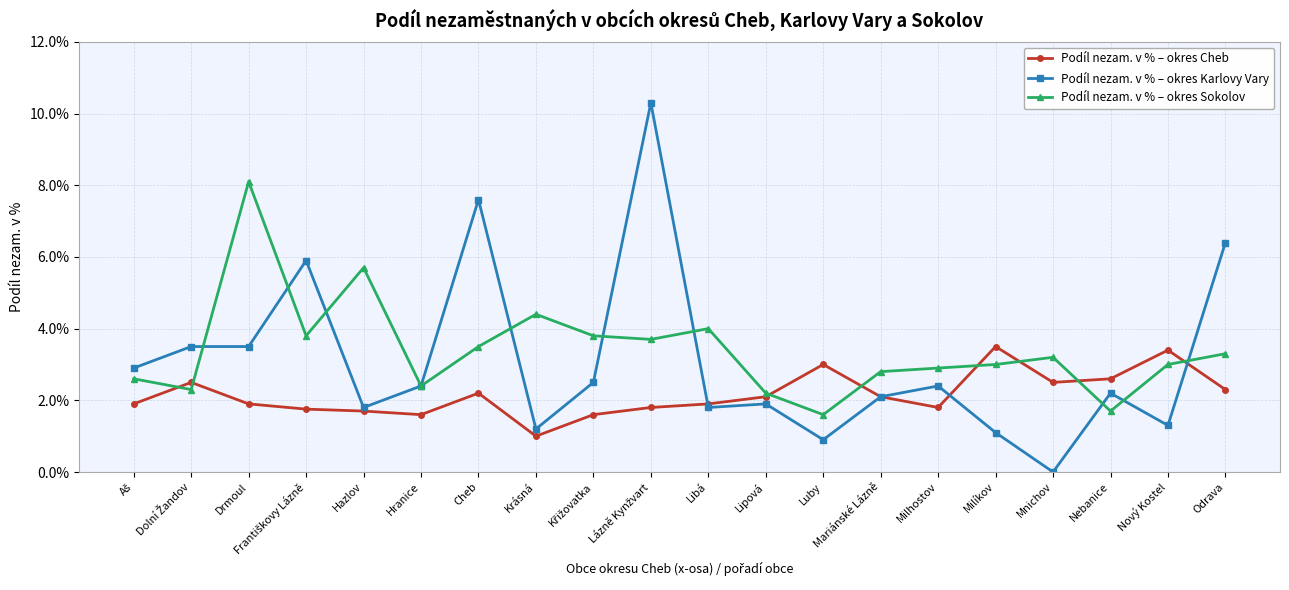

Reading left to right, extract all data points from this chart.

Podíl nezam. v % – okres Cheb: 1.9	2.5	1.9	1.8	1.7	1.6	2.2	1.0	1.6	1.8	1.9	2.1	3.0	2.1	1.8	3.5	2.5	2.6	3.4	2.3
Podíl nezam. v % – okres Karlovy Vary: 2.9	3.5	3.5	5.9	1.8	2.4	7.6	1.2	2.5	10.3	1.8	1.9	0.9	2.1	2.4	1.1	0.0	2.2	1.3	6.4
Podíl nezam. v % – okres Sokolov: 2.6	2.3	8.1	3.8	5.7	2.4	3.5	4.4	3.8	3.7	4.0	2.2	1.6	2.8	2.9	3.0	3.2	1.7	3.0	3.3